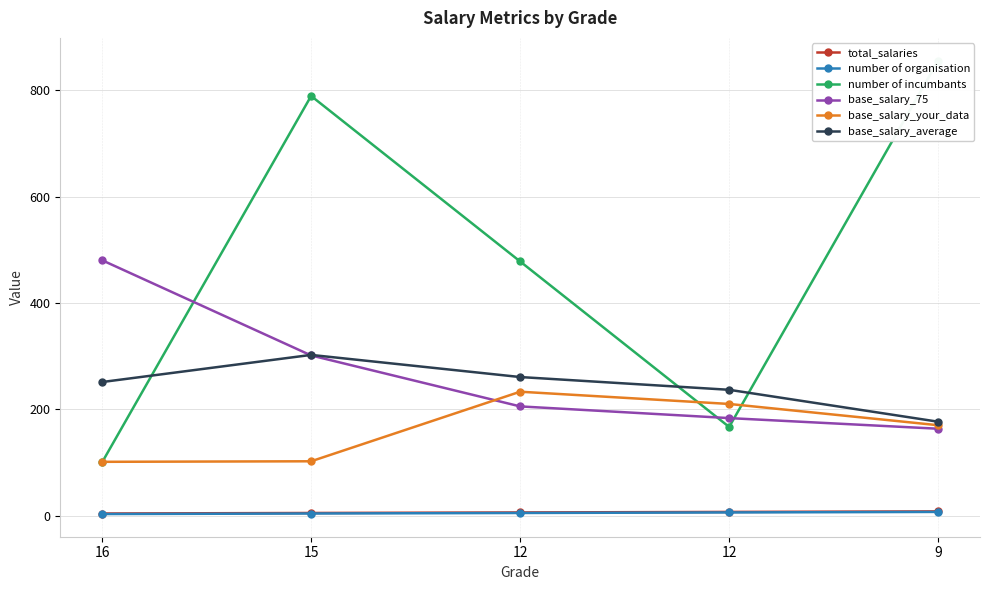

How many series are shown in this chart?

6